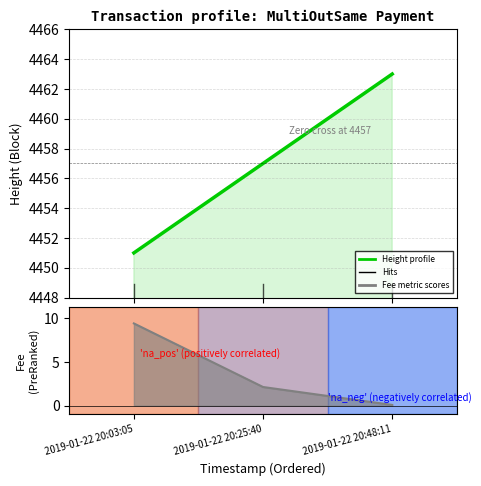

Reading left to right, what are all the values shown in this chart?

2019-01-22 20:03:05=4451	2019-01-22 20:25:40=4457	2019-01-22 20:48:11=4463